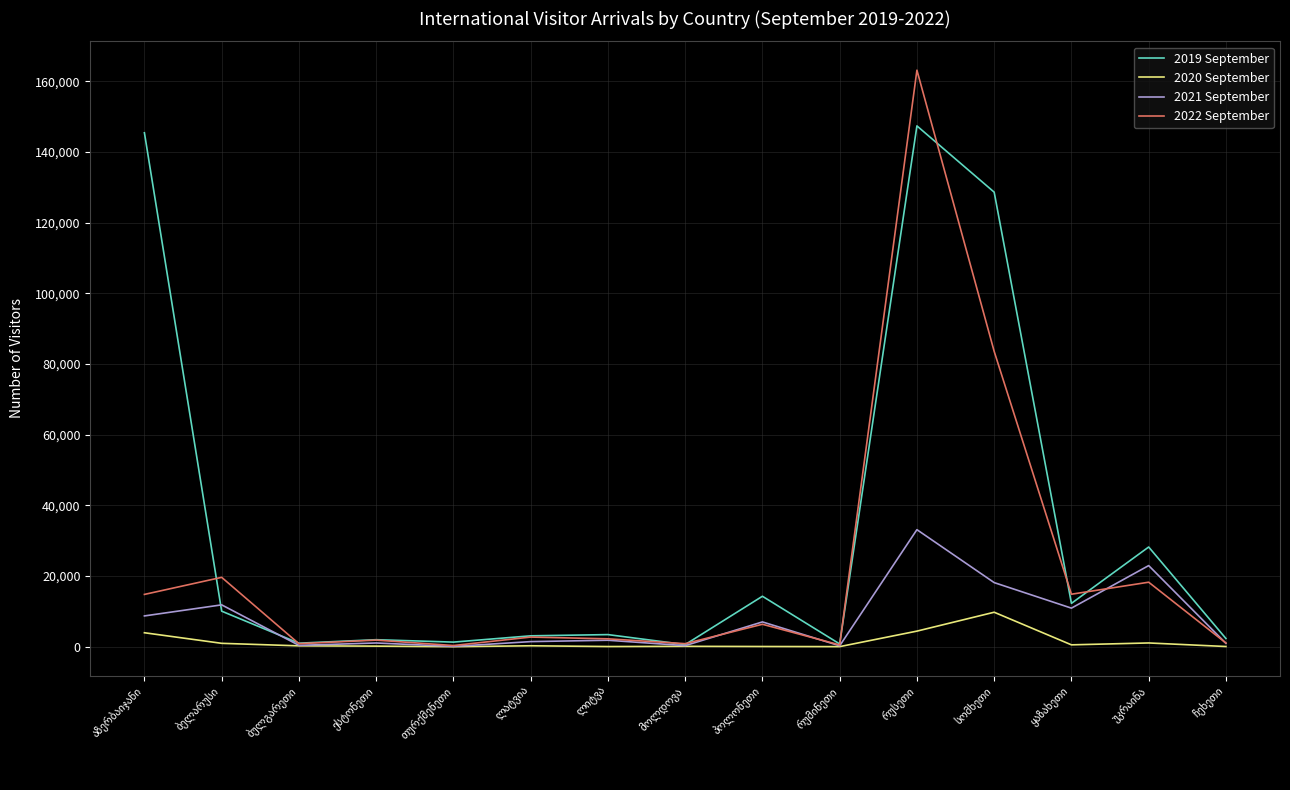

Which series has the largest total across all categories?

2019 September